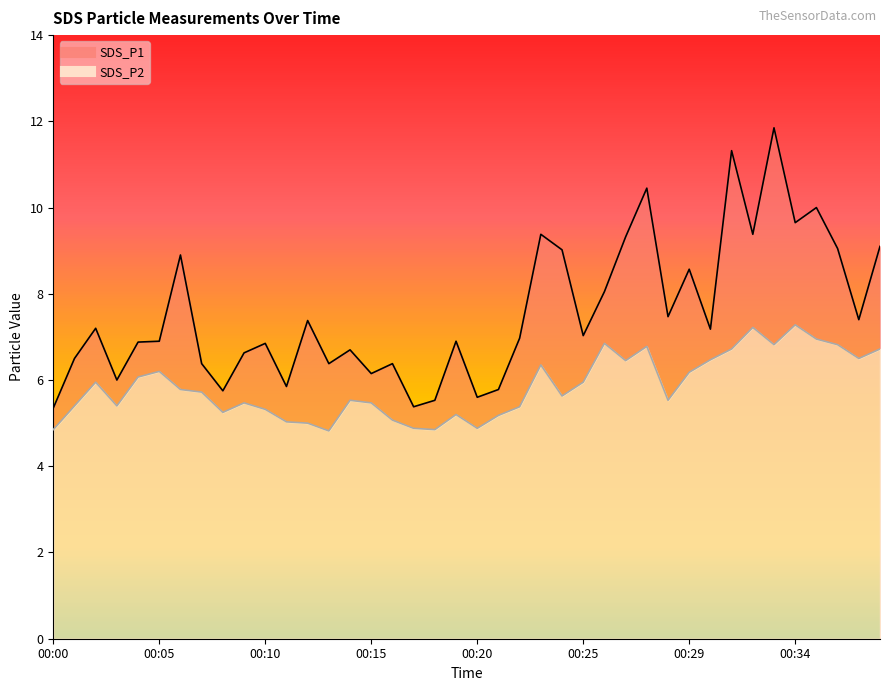

What is the value of the SDS_P1 point at the 5th from the left?

6.9